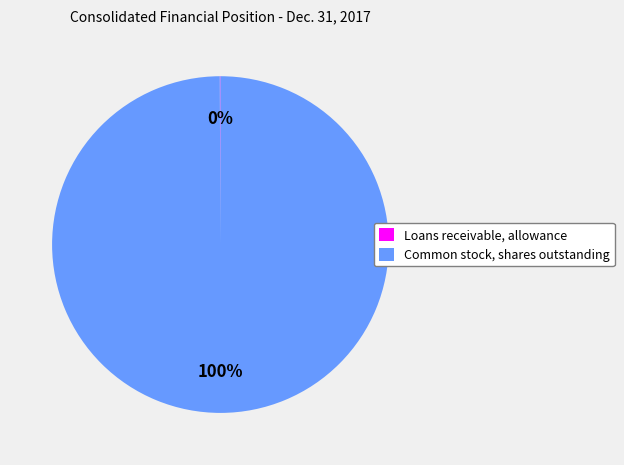

True or false: Common stock, shares outstanding accounts for 100% of the total.

True